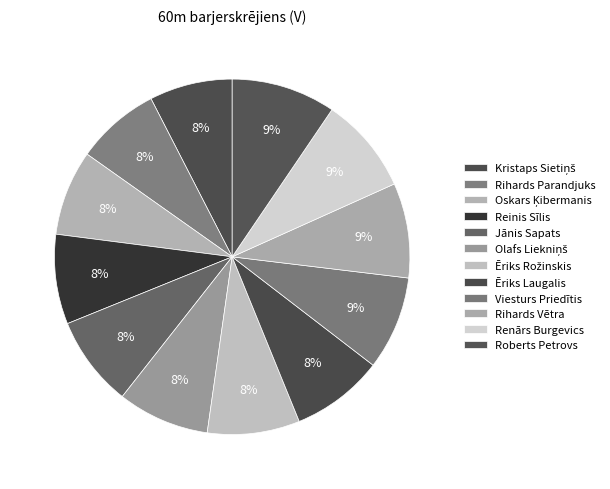

How many segments does this pie chart have?

12